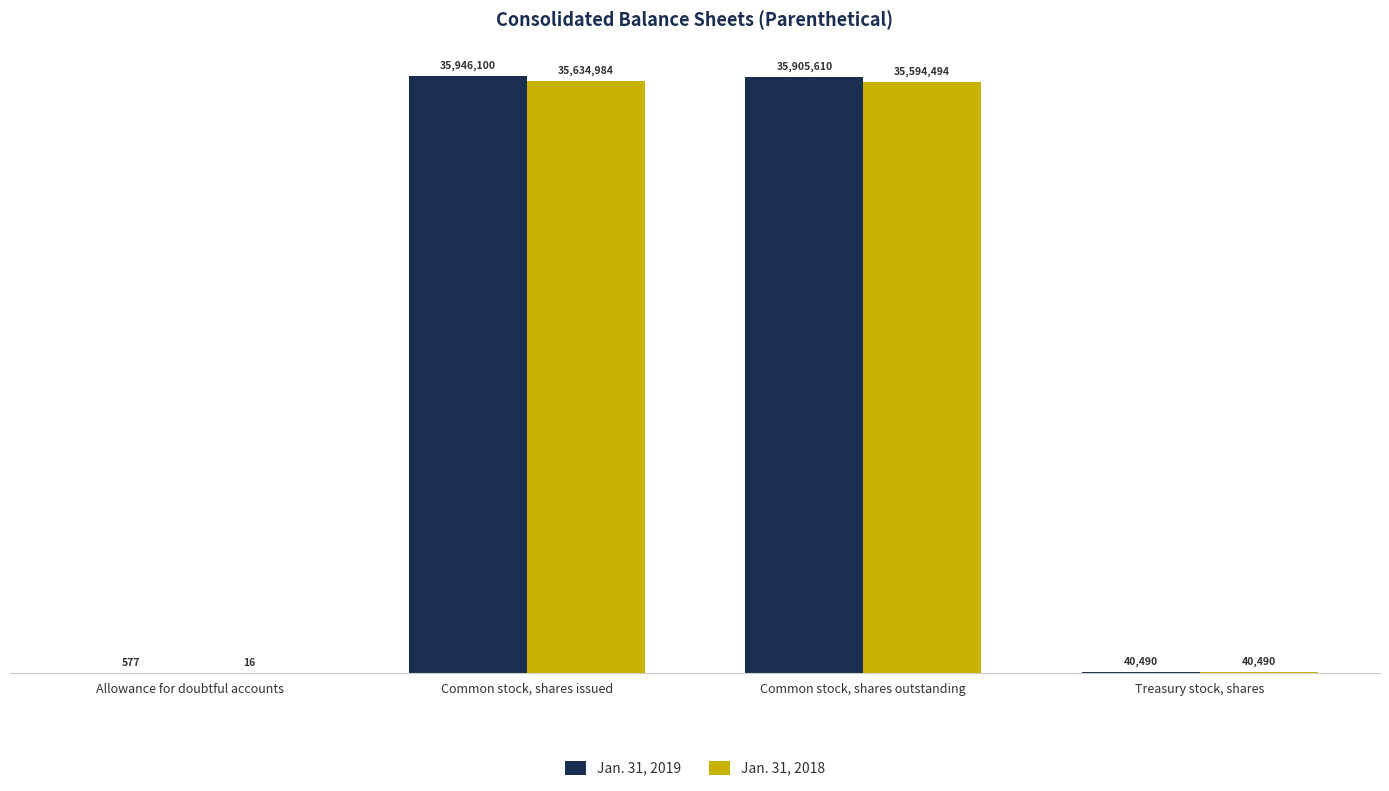

What are all the series names shown in the legend?

Jan. 31, 2019, Jan. 31, 2018